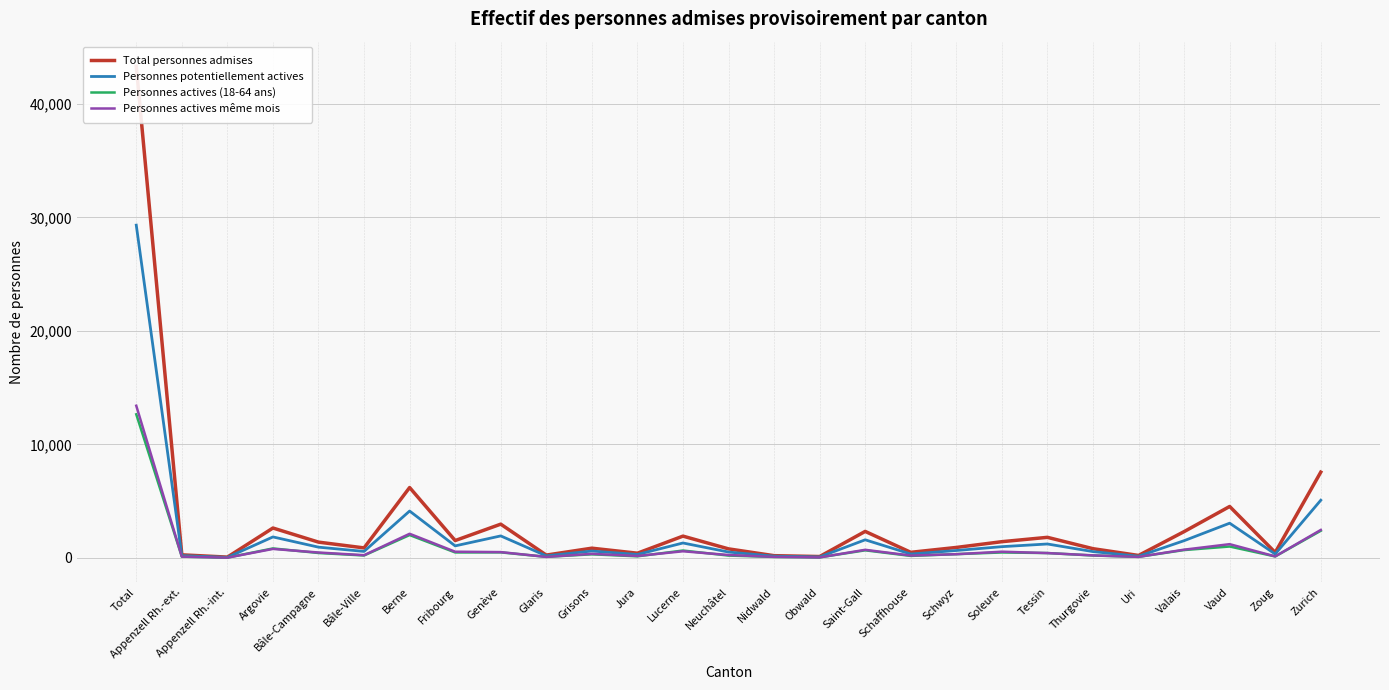

How many lines are shown in the chart?

4